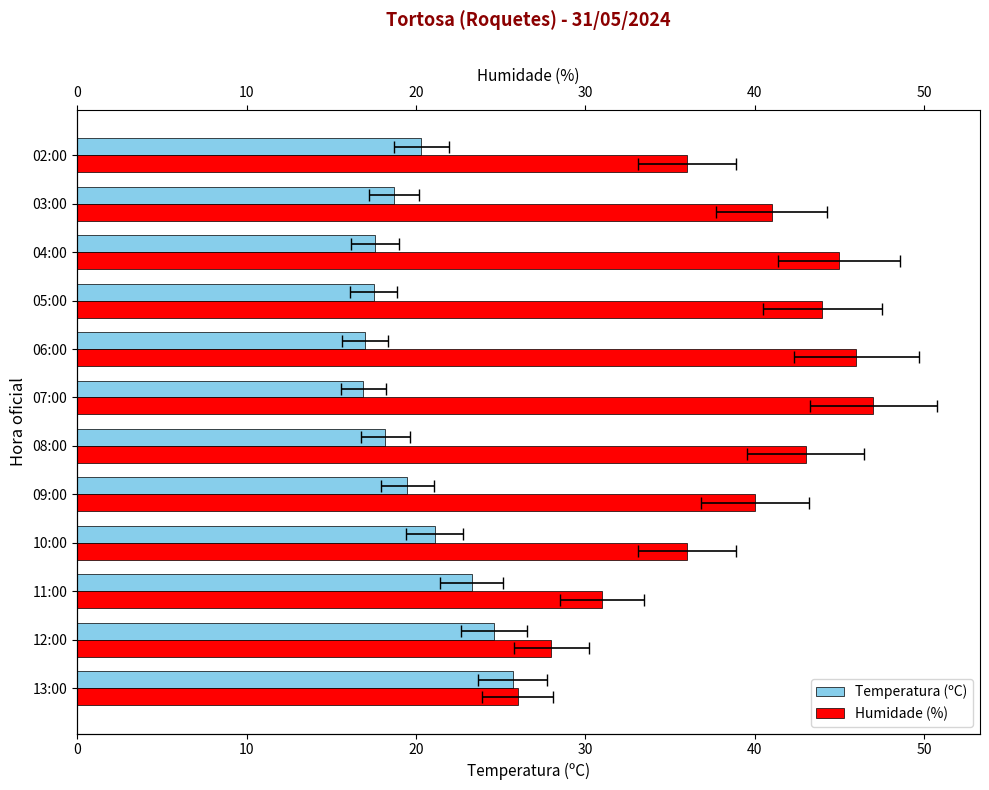

The Temperatura (ºC) series shows 35.6 at 10:00. True or false?

False